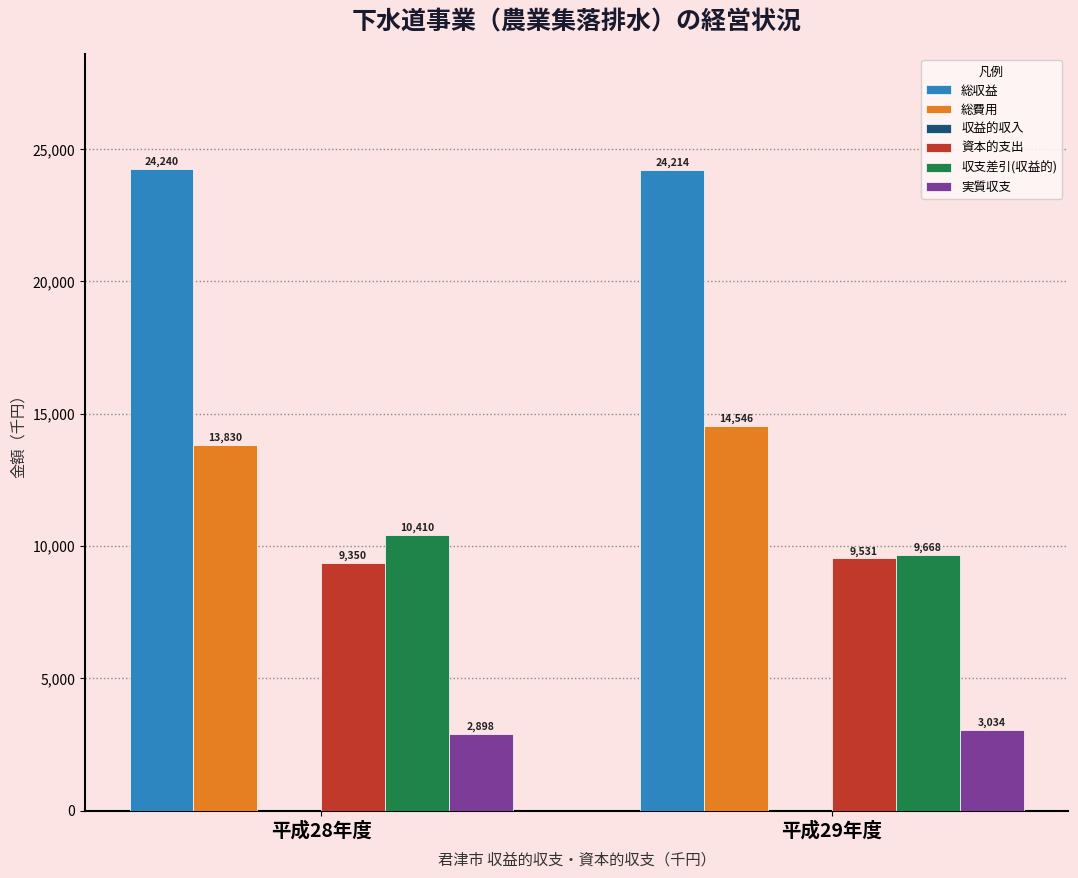

At which category does the chart reach its peak across all series?

平成28年度